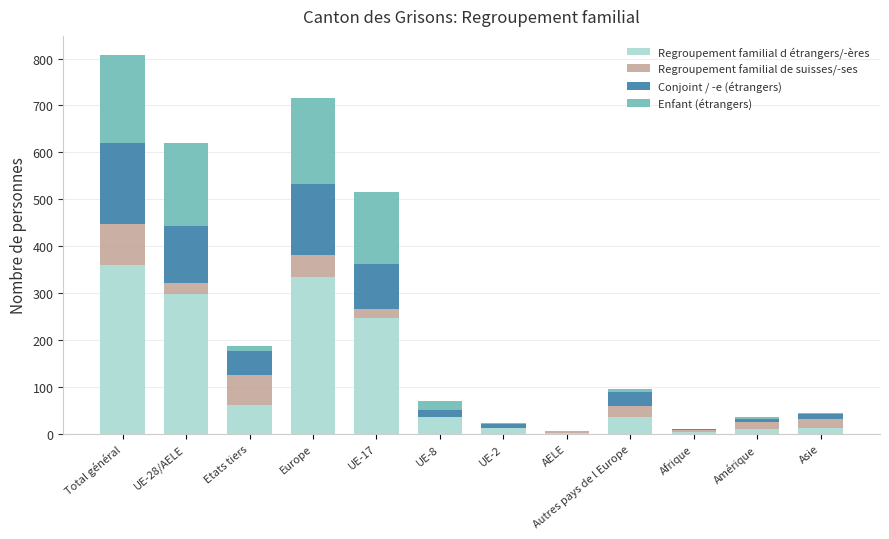

At which category is the sum across all series the highest?

Total général